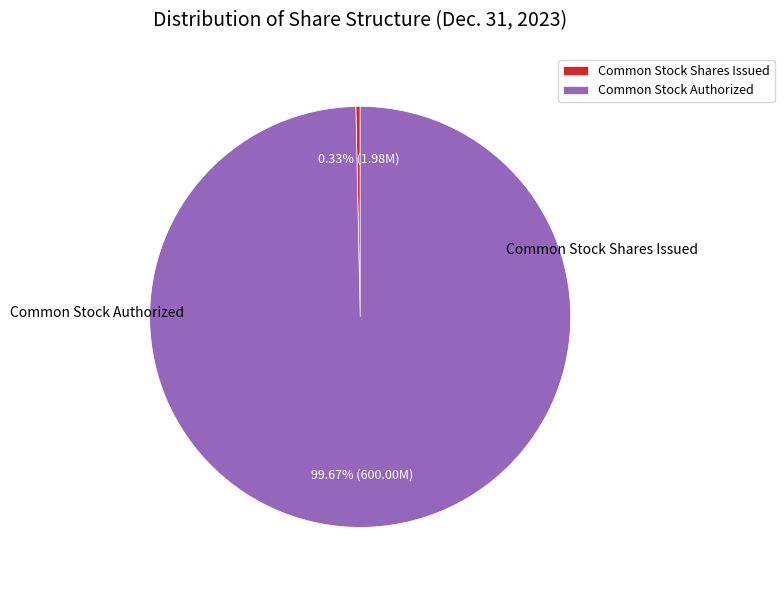

To the nearest percent, what is the difference between the Common Stock Shares Issued and Common Stock Authorized slice percentages?

99%